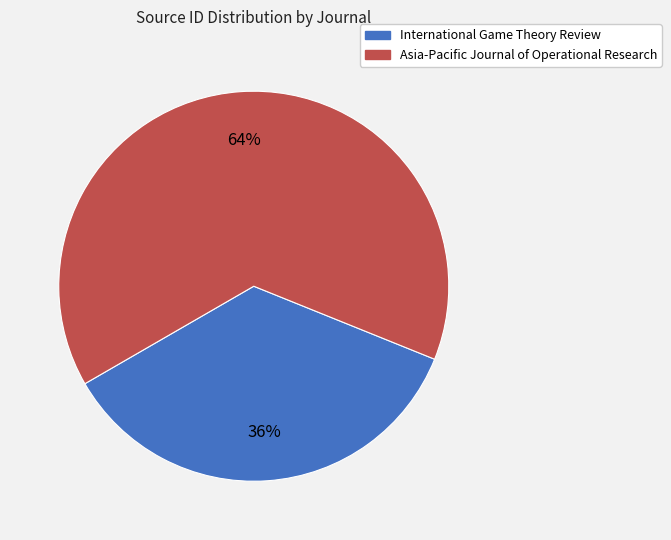

To the nearest percent, what portion does International Game Theory Review represent?

36%